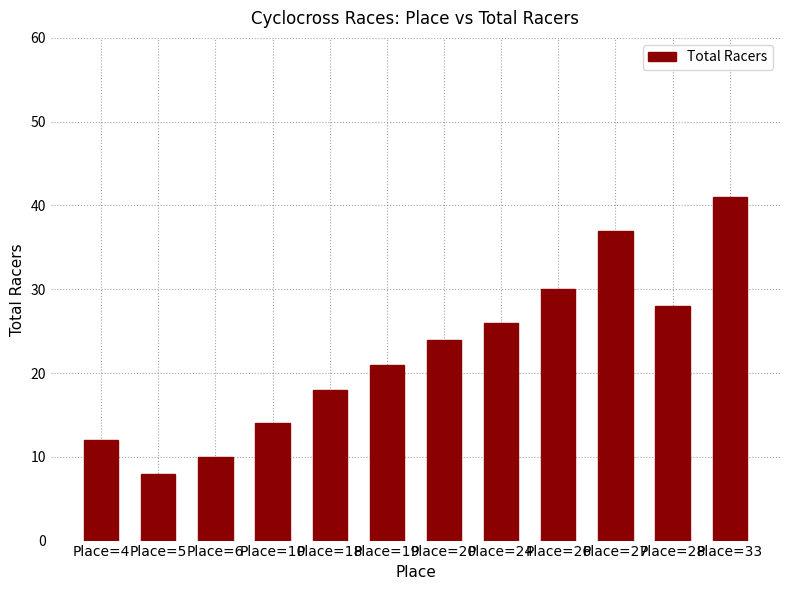

How many bars are there in total?

12